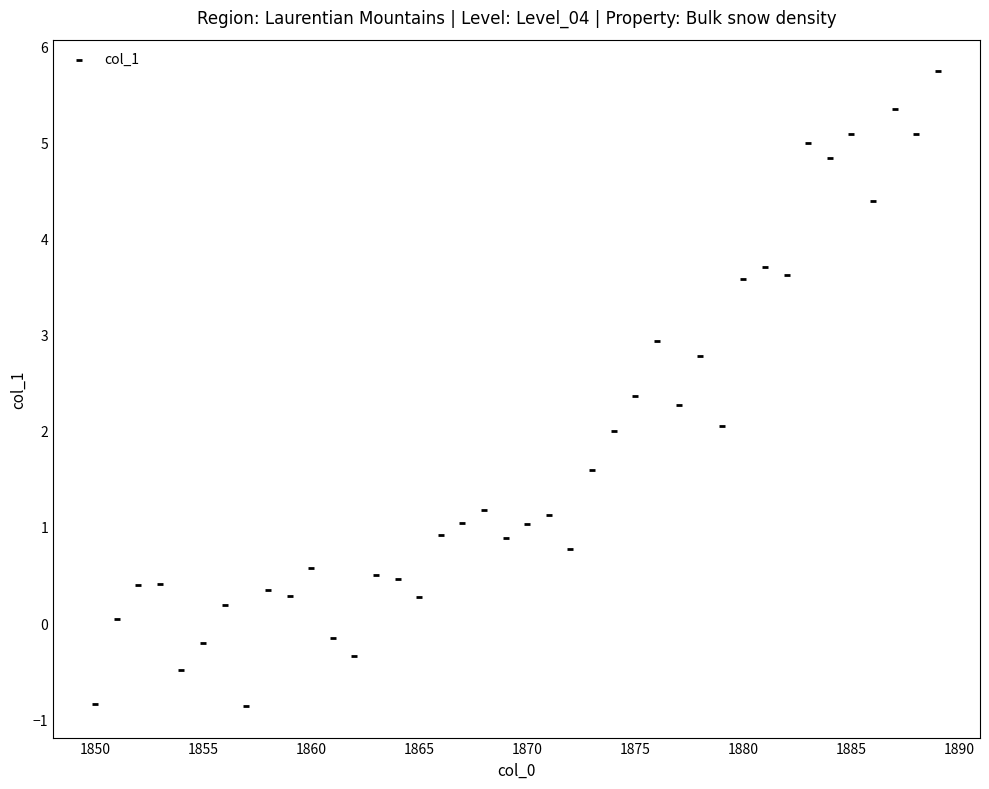

What is the range of X values (max minus min)?

39.0